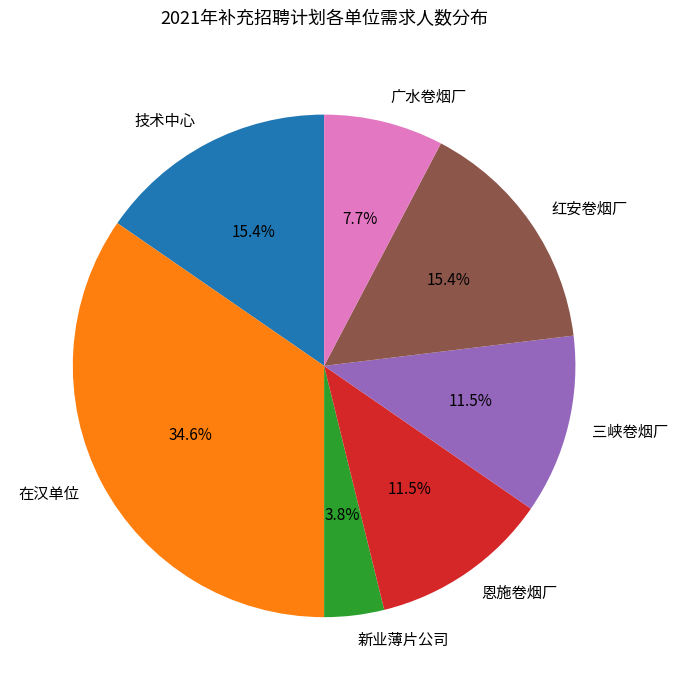

Which slice is the smallest?

新业薄片公司